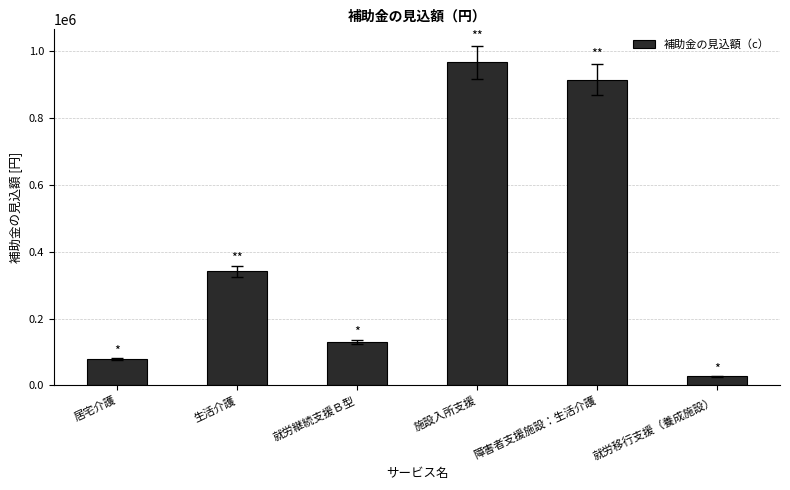

What is the value of the 2nd bar from the left?

341280